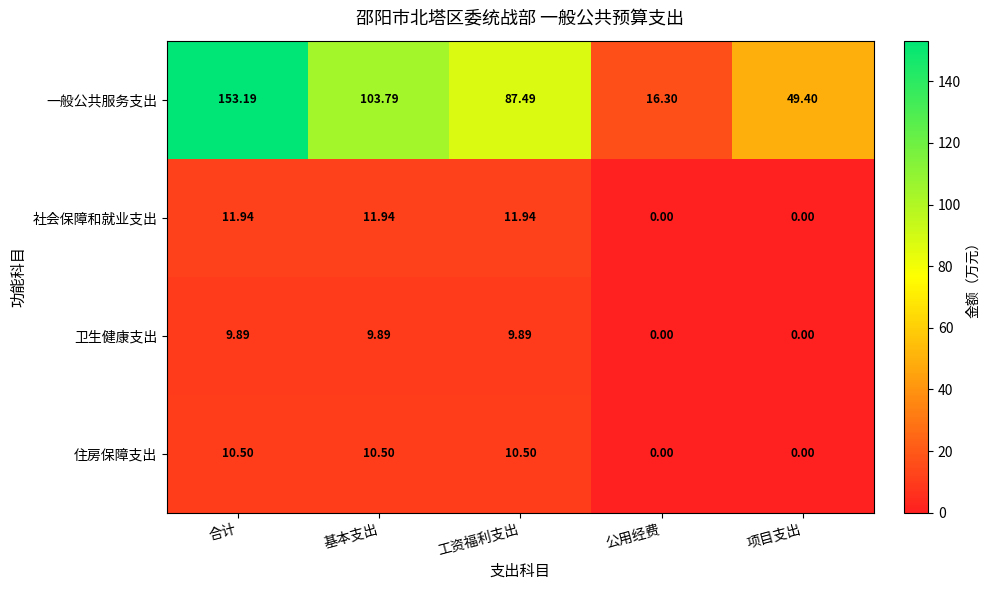

Which series changed the most between 基本支出 and 工资福利支出?

一般公共服务支出